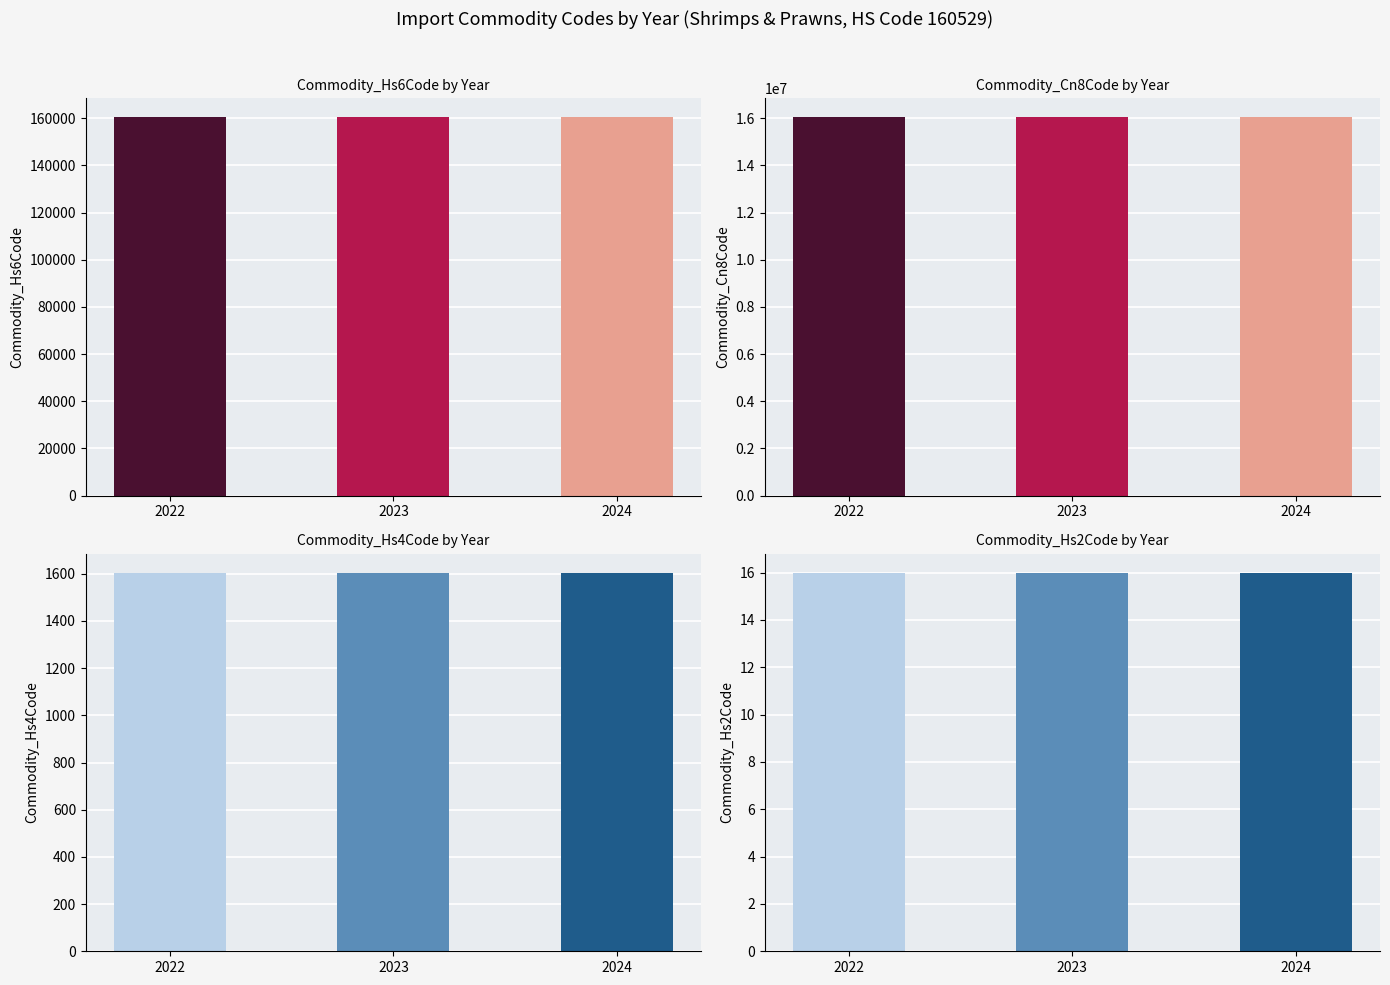

Which series has the largest total across all categories?

Commodity_Cn8Code